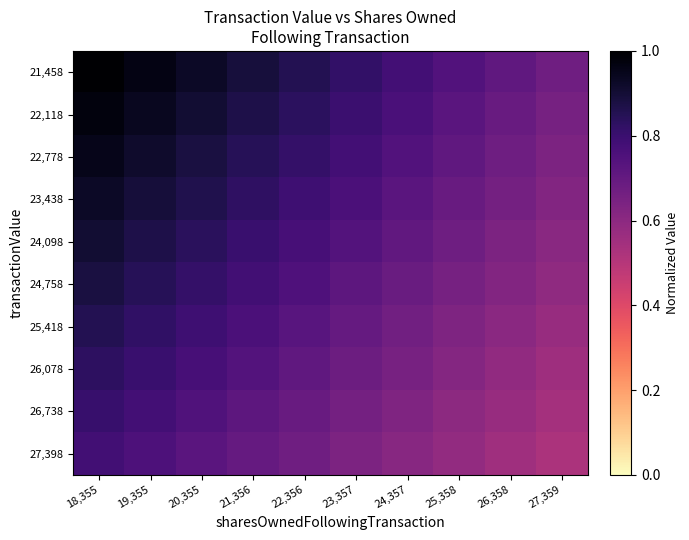

At which category is the sum across all series the highest?

18,355